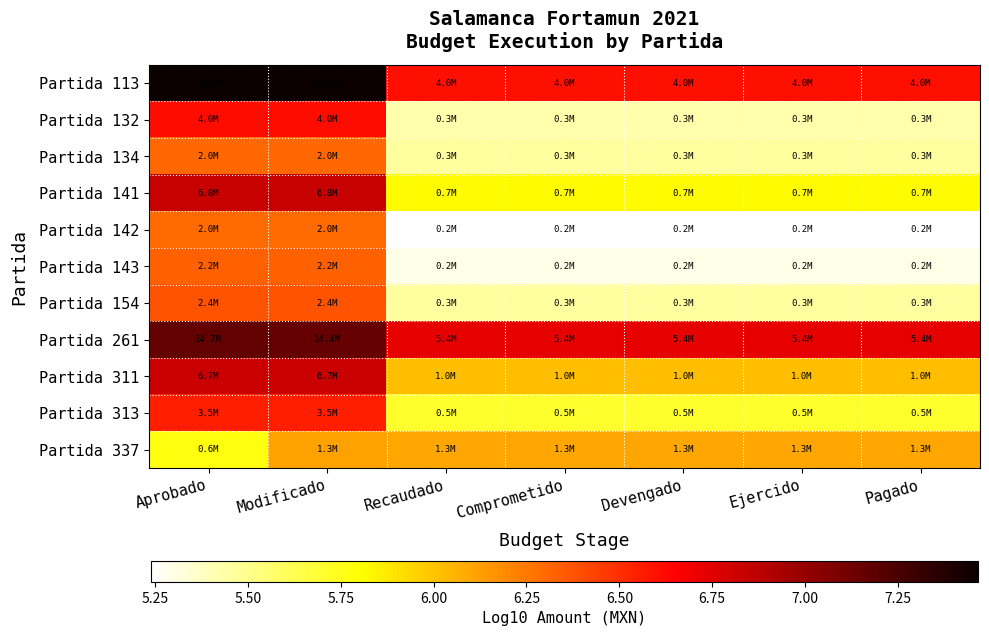

List the series in order of their peak value, highest first.

Partida 113, Partida 261, Partida 141, Partida 311, Partida 132, Partida 313, Partida 154, Partida 143, Partida 134, Partida 142, Partida 337